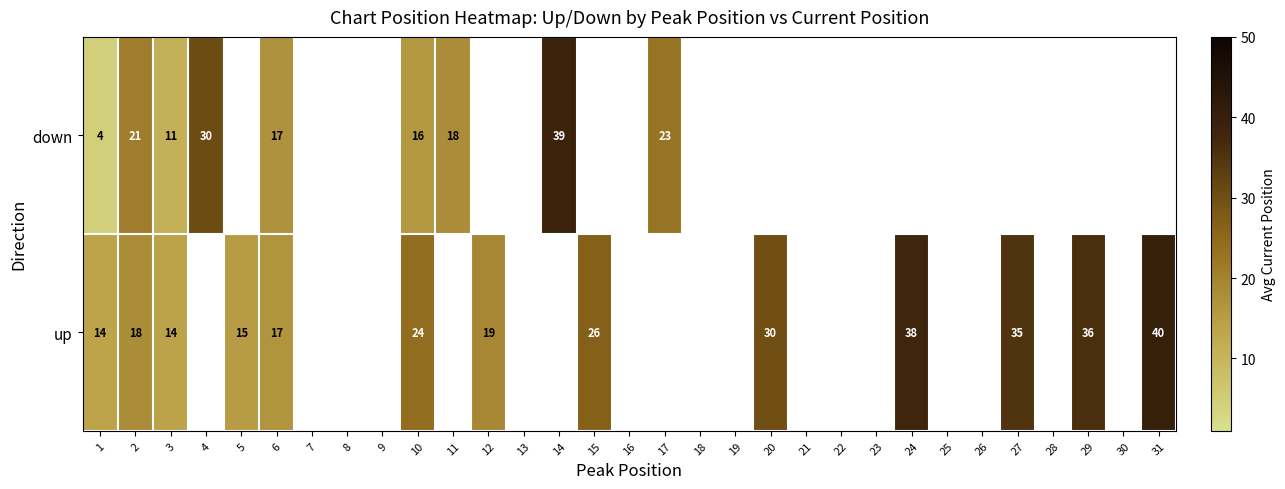

Is it true that up equals 3.1 at 5?

False